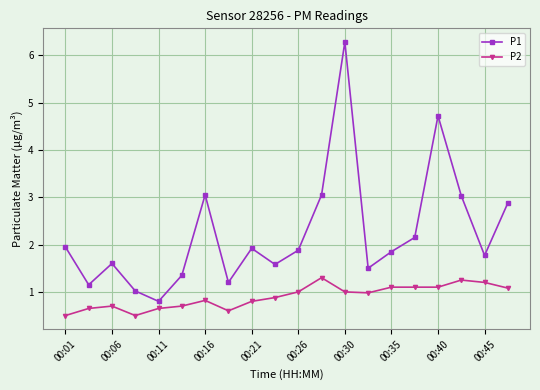

How many lines are shown in the chart?

2